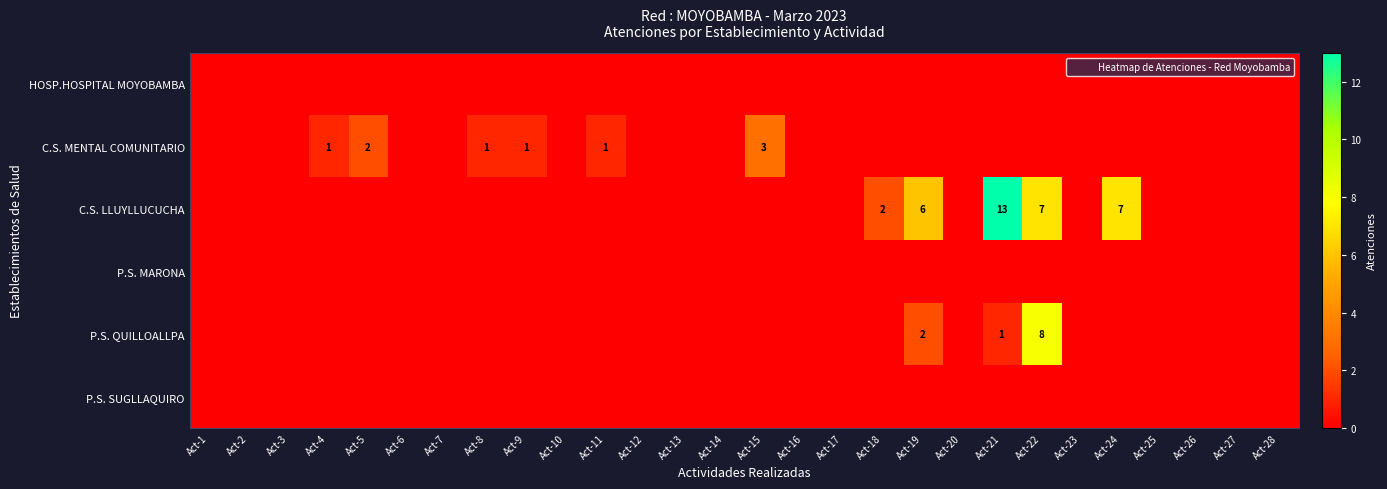

At how many categories does at least one series exceed 2?

5